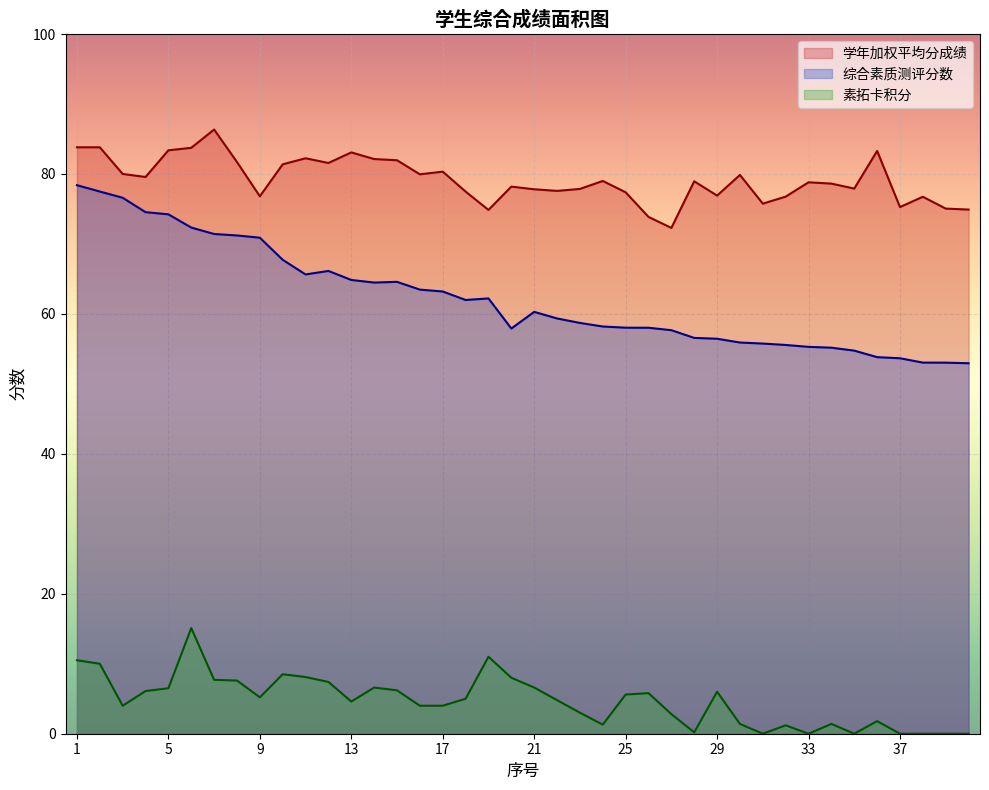

Reading left to right, what are all the values shown in this chart?

学年加权平均分成绩: 1=83.8	2=83.8	3=80.0	4=79.6	5=83.4	6=83.7	7=86.3	8=81.7	9=76.8	10=81.4	11=82.2	12=81.6	13=83.1	14=82.1	15=82.0	16=80.0	17=80.3	18=77.5	19=74.9	20=78.2	21=77.8	22=77.6	23=77.9	24=79.0	25=77.4	26=73.9	27=72.3	28=79.0	29=76.9	30=79.9	31=75.8	32=76.8	33=78.8	34=78.6	35=77.9	36=83.3	37=75.3	38=76.7	39=75.0	40=74.9
综合素质测评分数: 1=78.4	2=77.5	3=76.6	4=74.5	5=74.2	6=72.3	7=71.4	8=71.2	9=70.9	10=67.7	11=65.6	12=66.1	13=64.8	14=64.5	15=64.6	16=63.5	17=63.2	18=62.0	19=62.2	20=57.9	21=60.3	22=59.4	23=58.7	24=58.2	25=58.0	26=58.0	27=57.7	28=56.6	29=56.5	30=55.9	31=55.8	32=55.6	33=55.3	34=55.2	35=54.8	36=53.8	37=53.7	38=53.0	39=53.0	40=53.0
素拓卡积分: 1=10.5	2=10.0	3=4.0	4=6.1	5=6.5	6=15.1	7=7.7	8=7.6	9=5.2	10=8.5	11=8.1	12=7.4	13=4.6	14=6.6	15=6.2	16=4.0	17=4.0	18=5.0	19=11.0	20=8.0	21=6.6	22=4.8	23=3.0	24=1.3	25=5.6	26=5.8	27=2.8	28=0.2	29=6.0	30=1.4	31=0.0	32=1.2	33=0.0	34=1.4	35=0.0	36=1.8	37=0.0	38=0.0	39=0.0	40=0.0